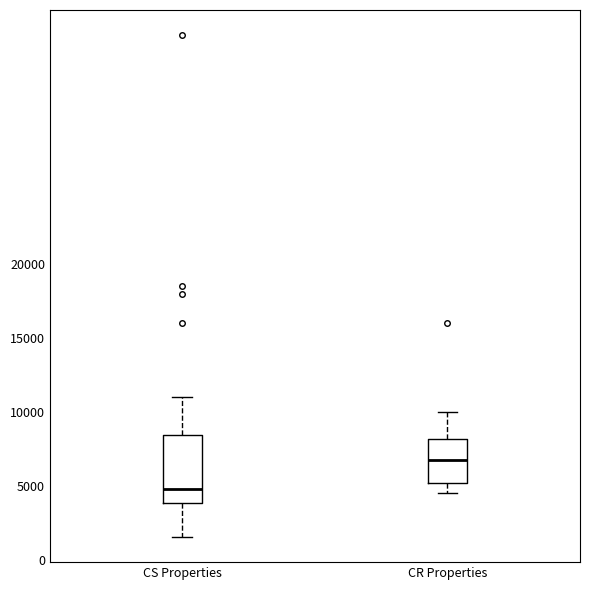

Where does the lower whisker of the box for CR Properties end on the y-axis? The values are not printed on the chart, so give them approximately, as read against the axis.

4500